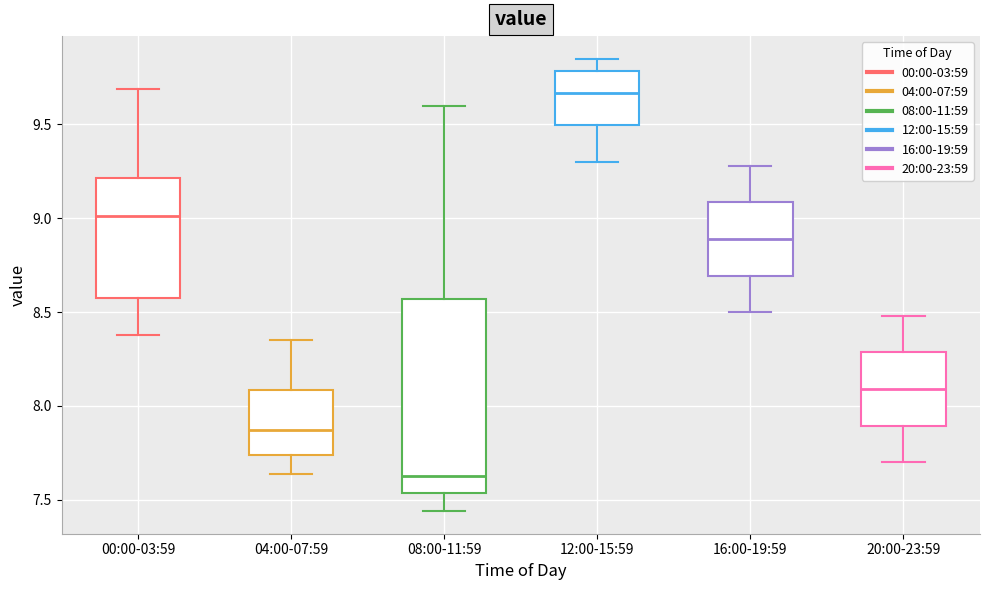

Reading left to right, transcribe this box plot: for each box, give where its median line is, the range the box spans, and where its two whiskers end, as read against the y-axis. The values are not printed on the chart, so give them approximately, as read against the axis.

00:00-03:59: median 9.00, box 8.60 to 9.20, whiskers 8.40 to 9.70
04:00-07:59: median 7.85, box 7.75 to 8.10, whiskers 7.65 to 8.35
08:00-11:59: median 7.65, box 7.55 to 8.55, whiskers 7.45 to 9.60
12:00-15:59: median 9.65, box 9.50 to 9.80, whiskers 9.30 to 9.85
16:00-19:59: median 8.90, box 8.70 to 9.10, whiskers 8.50 to 9.30
20:00-23:59: median 8.10, box 7.90 to 8.30, whiskers 7.70 to 8.50